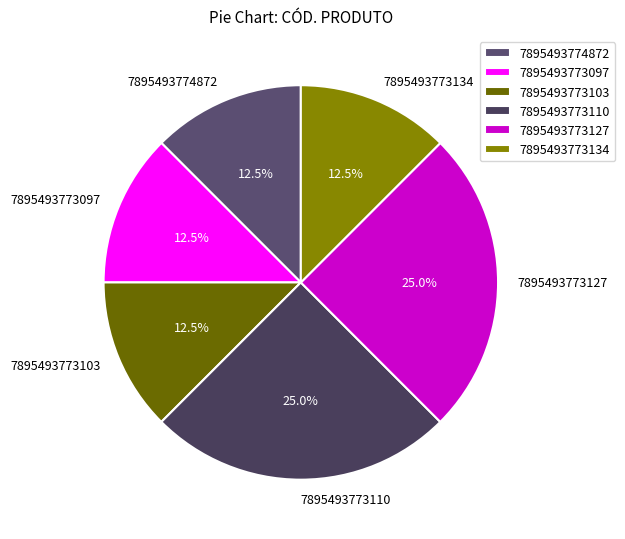

Approximately how many times larger is the value at 7895493773134 compared to 7895493774872?

1.0